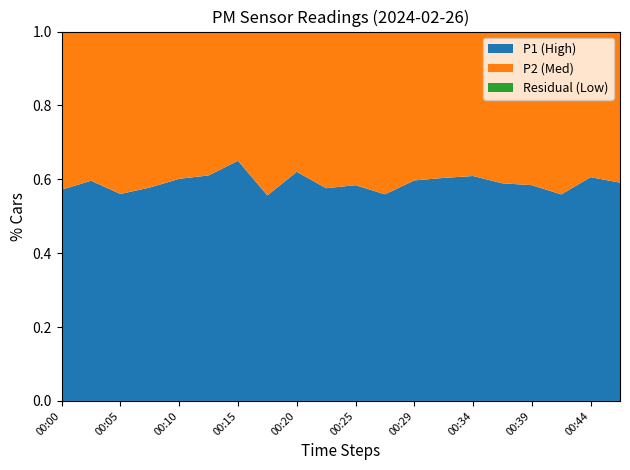

Is it true that P1 (High) equals 0.6 at 00:10?

True